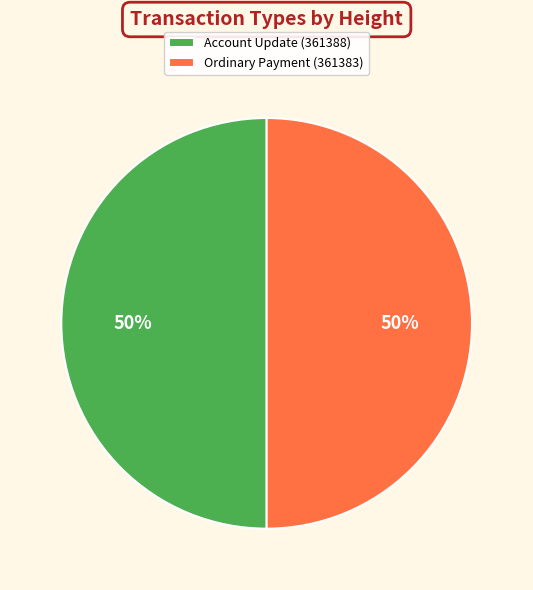

What is the ratio of the value at Account Update (361388) to the value at Ordinary Payment (361383)?

1.0